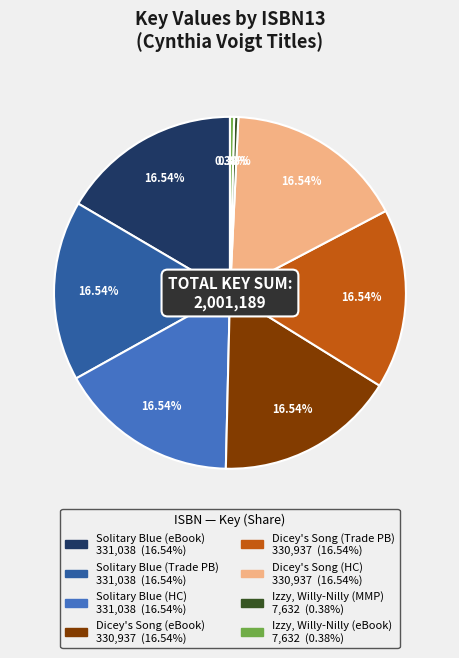

Is there a majority slice in this chart?

No